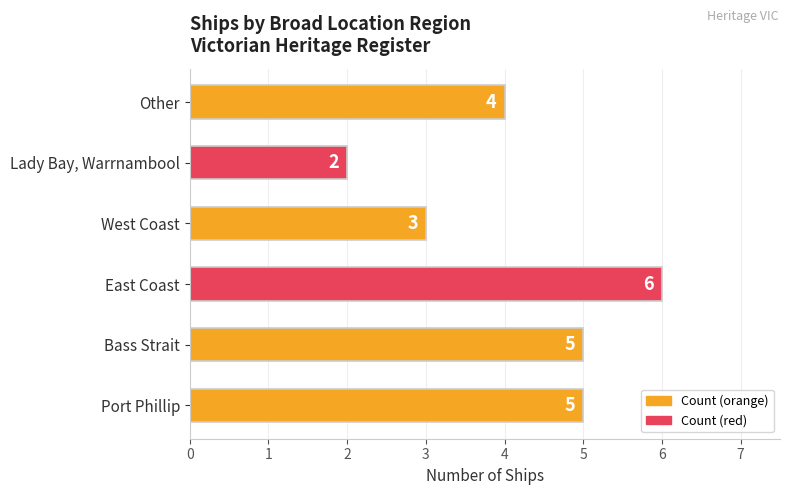

Reading top to bottom, what are all the values shown in this chart?

4	2	3	6	5	5